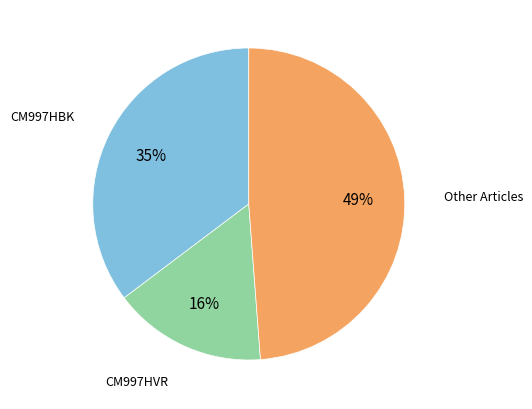

How many segments does this pie chart have?

3